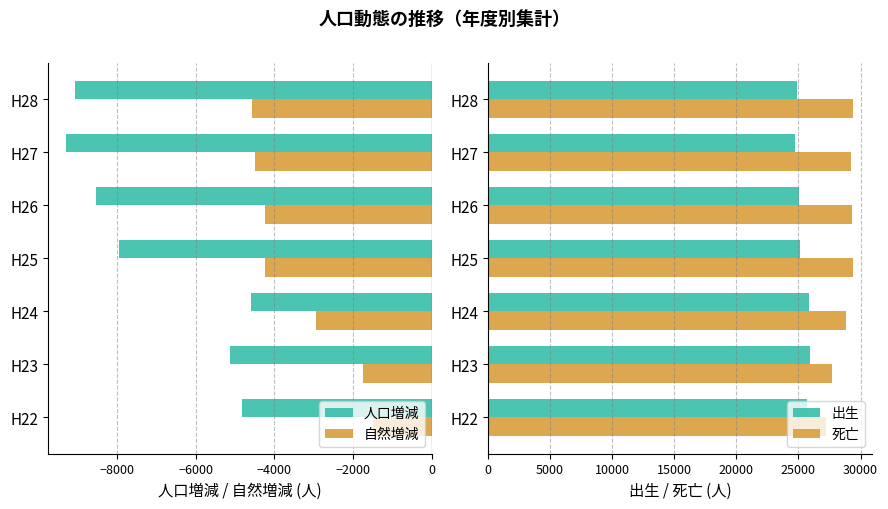

What is the approximate value of 自然増減 at H26?

-4240